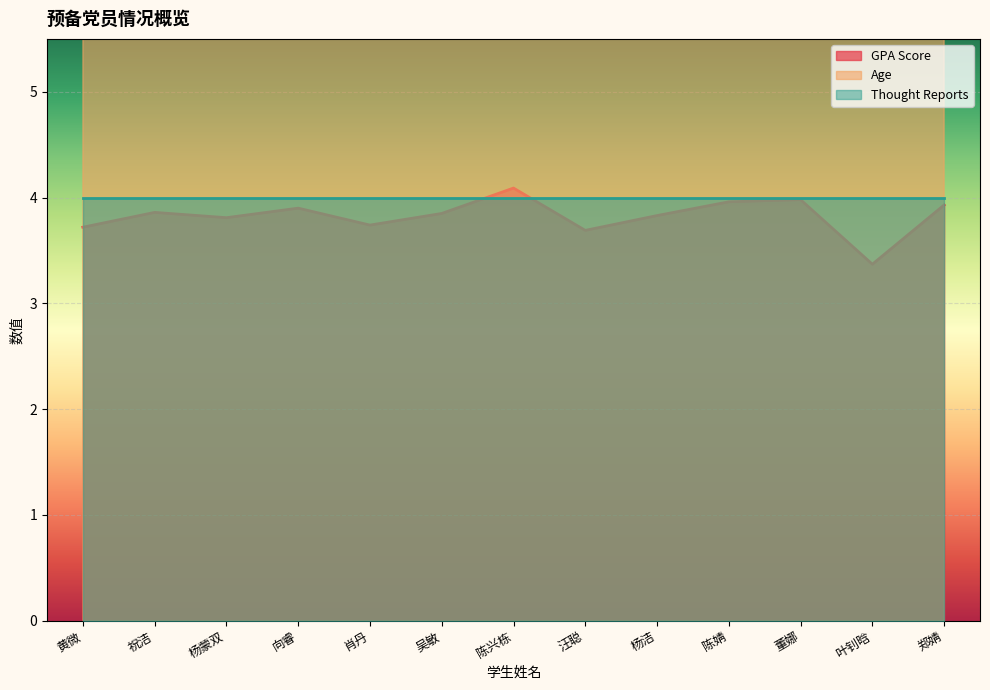

What is the spread (max minus min) of values at 郑婧?

17.1